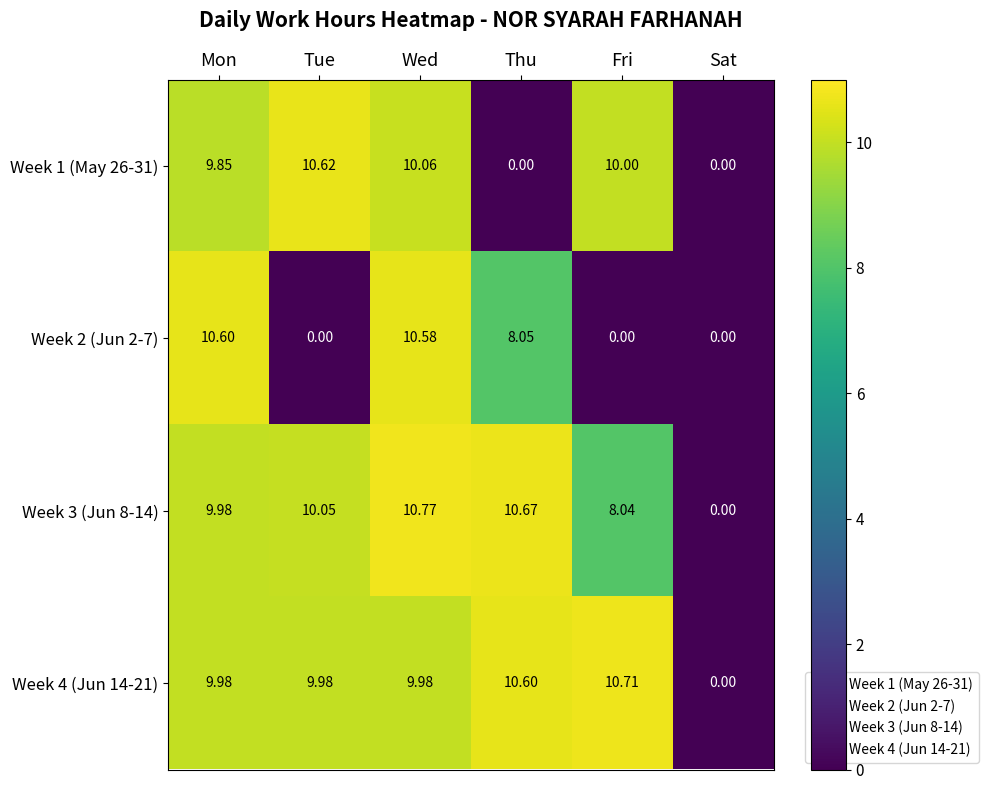

Between Wed and Thu, which series saw the biggest shift?

Week 1 (May 26-31)